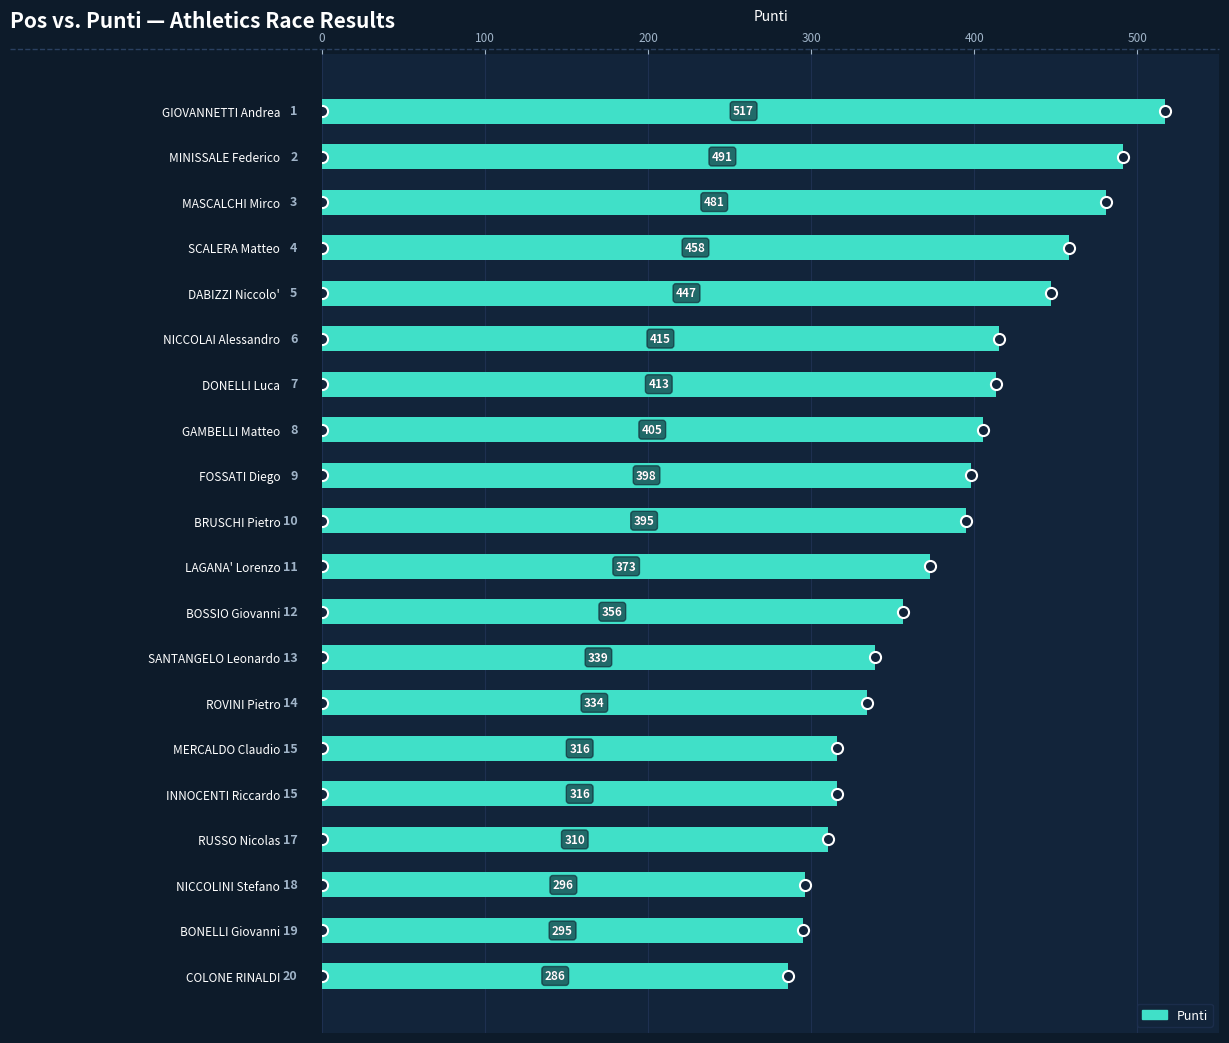

Where is the data nearest to the value 401?

FOSSATI Diego